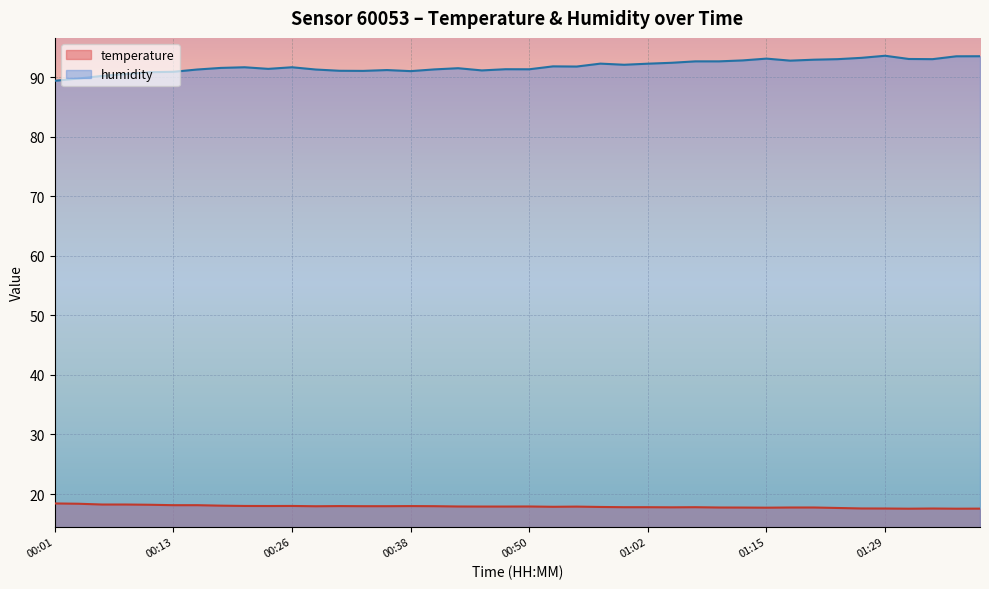

What is the sum of the humidity values at 01:32 and 00:16?

184.3